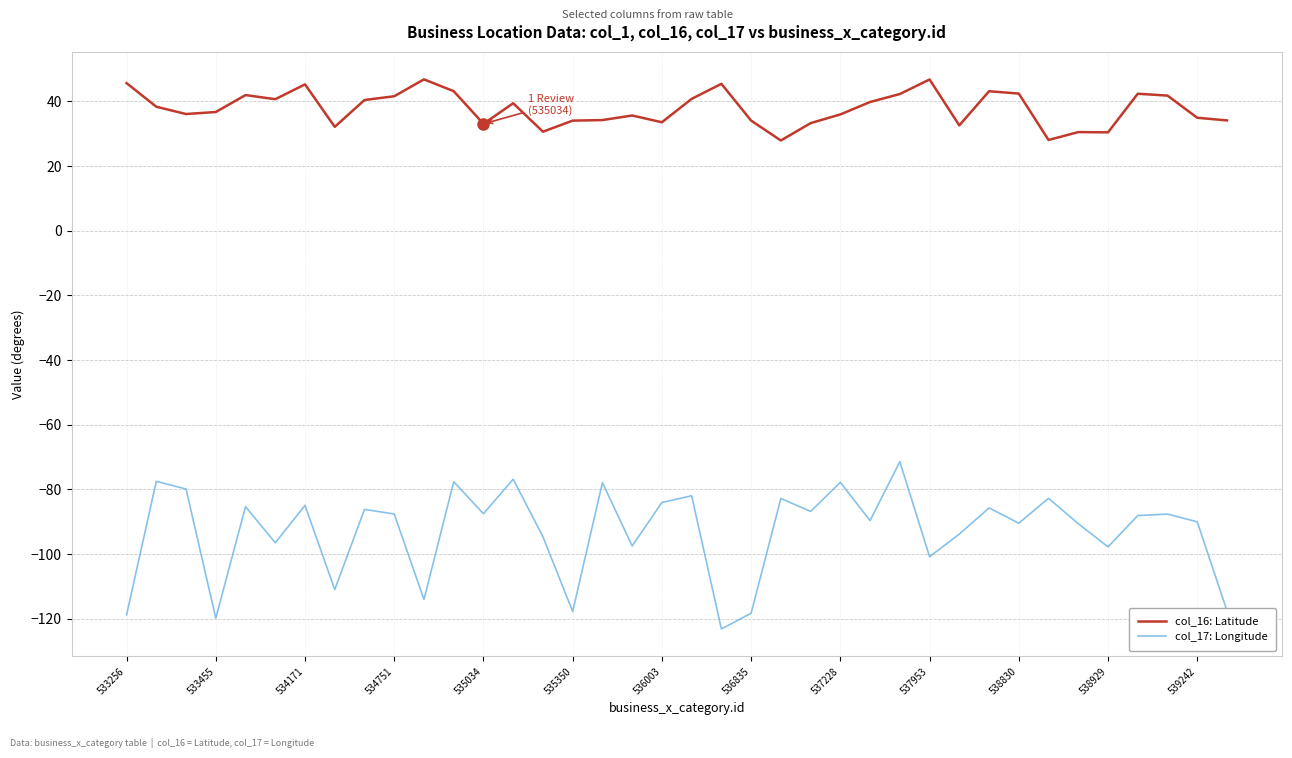

True or false: col_16: Latitude and col_17: Longitude intersect in this chart.

False